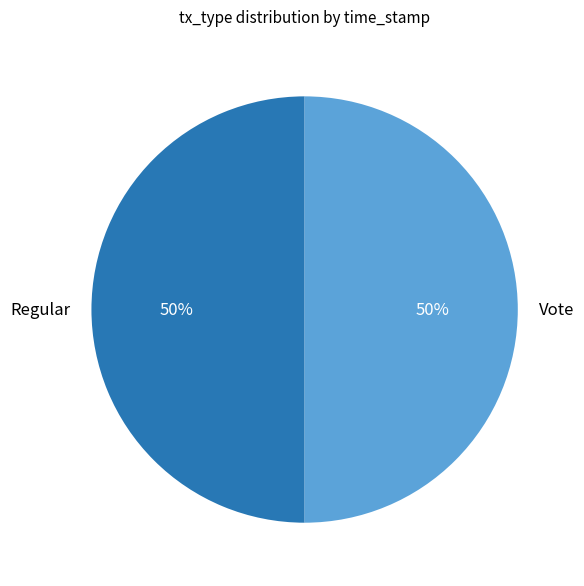

Is it true that Regular is 50% of the pie?

True